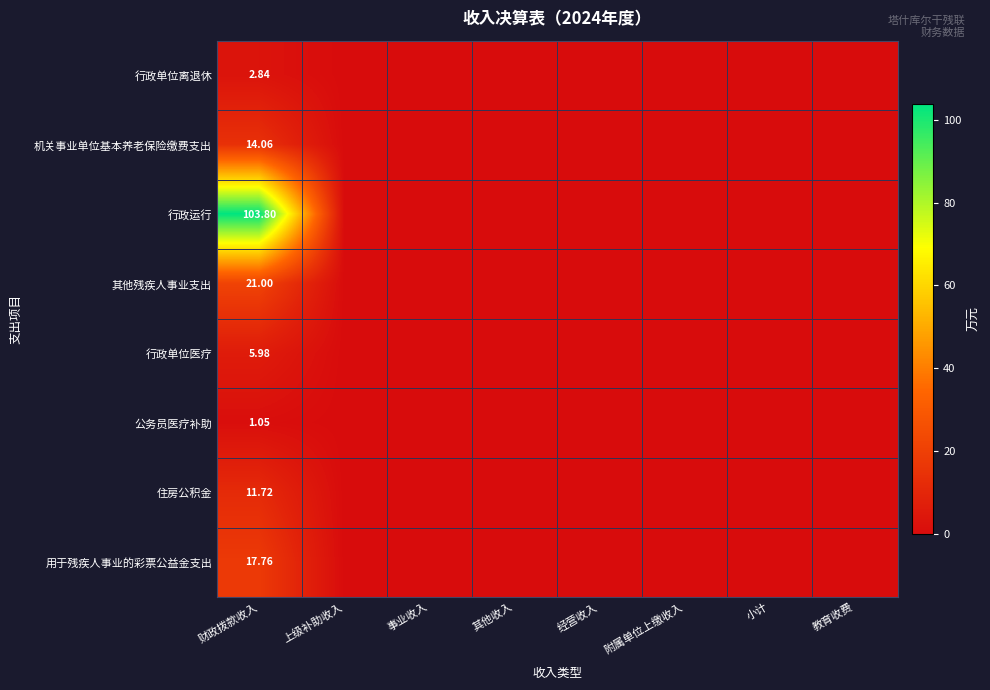

Which has a higher value, 上级补助收入 or 经营收入?

上级补助收入